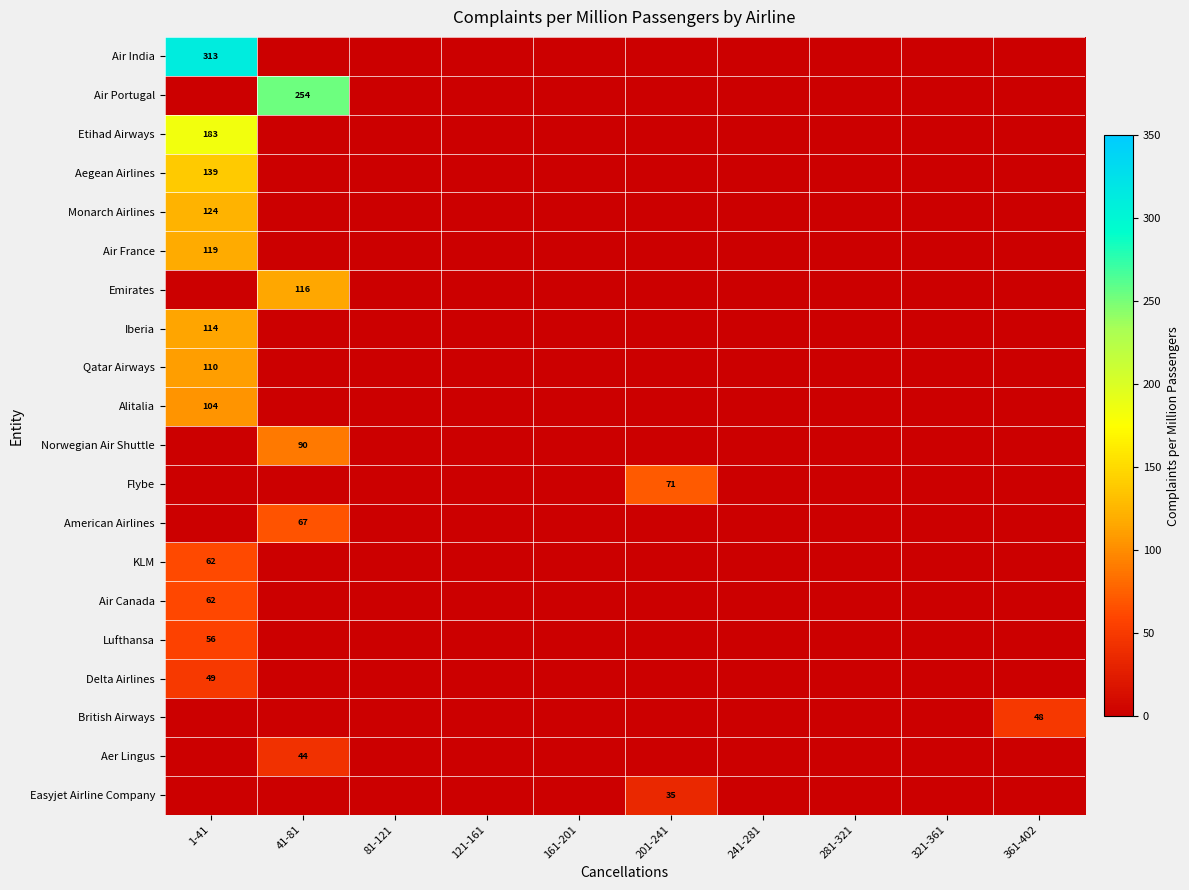

How many positive values does the Flybe series have?

1